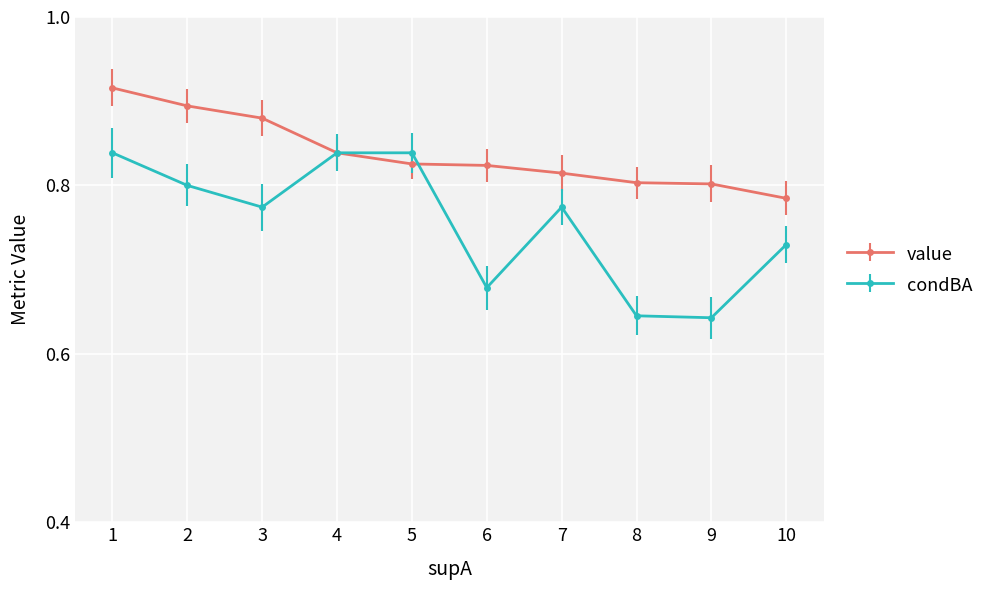

List the series in order of their overall mean, lowest first.

condBA, value